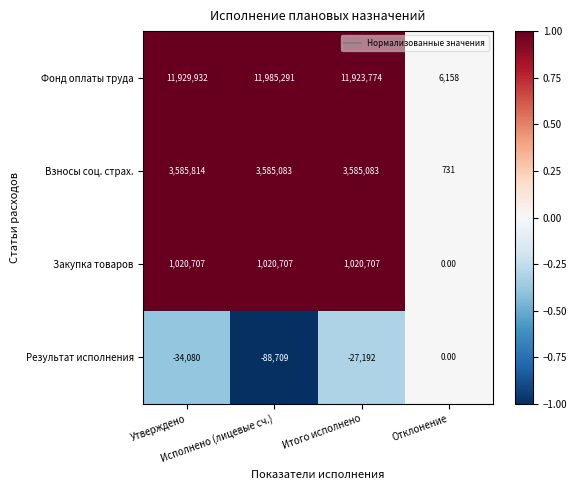

Which series has the largest total across all categories?

Фонд оплаты труда